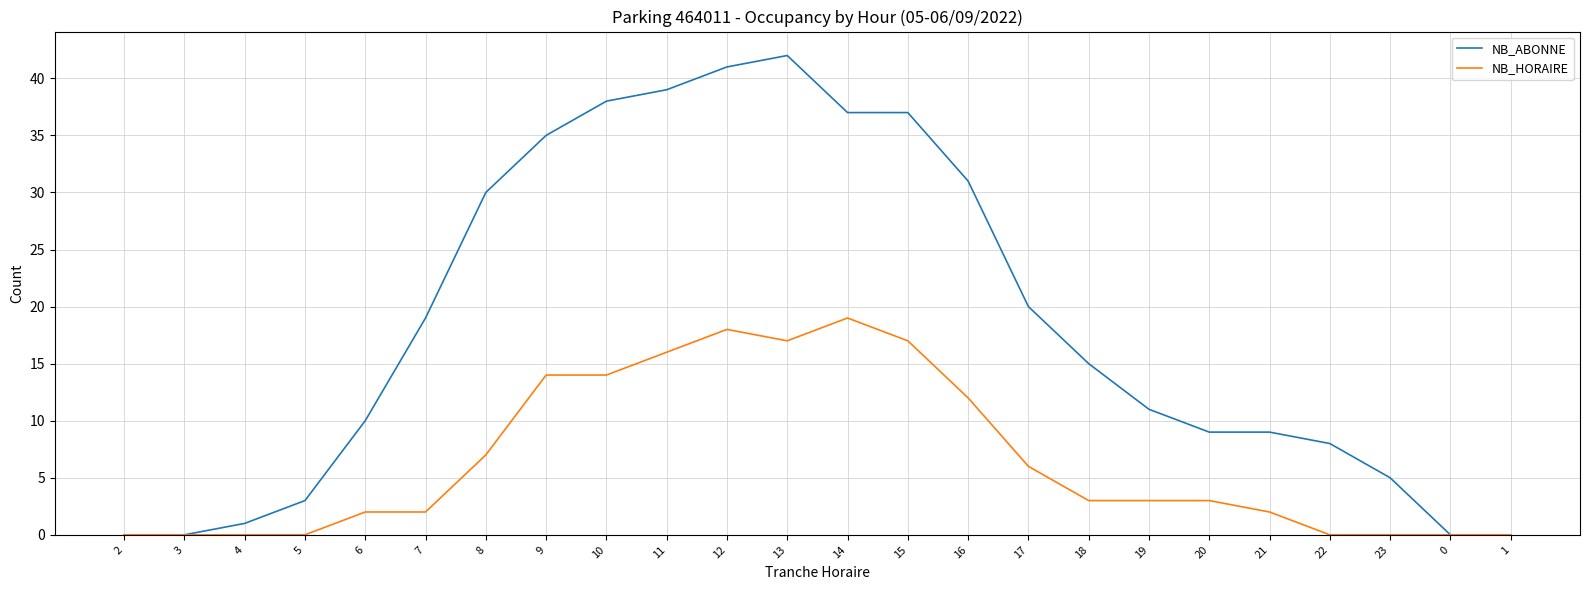

What is the difference between the highest and lowest values at 13?

25